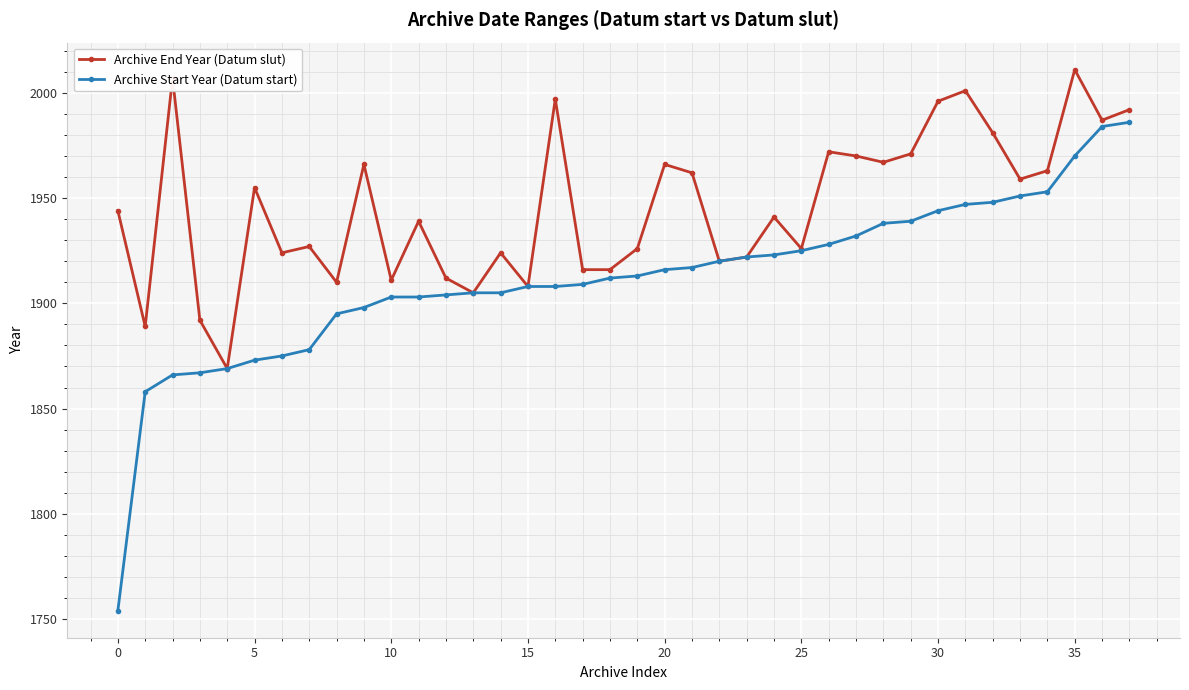

What is the value of the Archive Start Year (Datum start) point at the 35th from the left?

1953